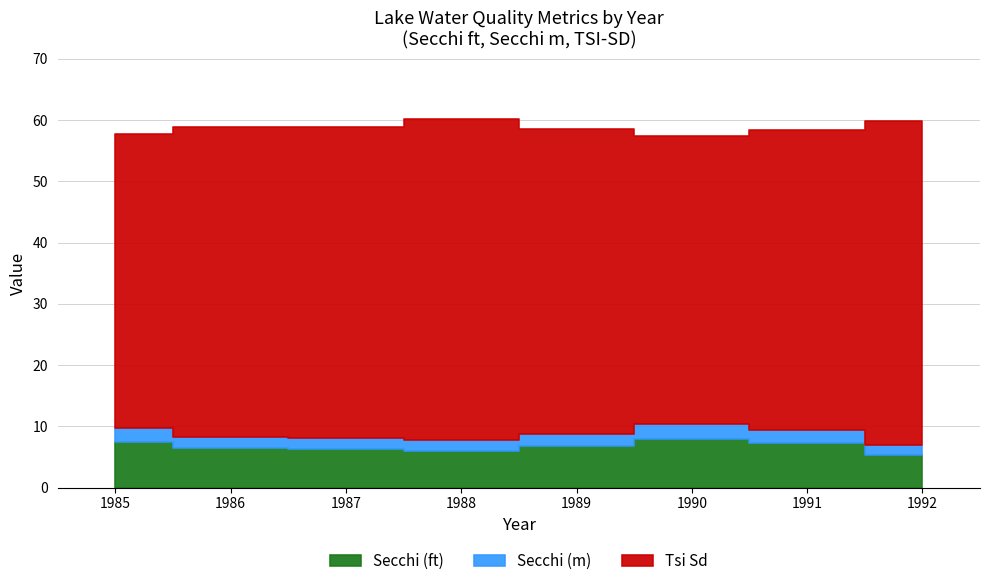

Reading left to right, list all the values displayed in this chart.

Secchi (ft): 7.5	6.4	6.2	6.0	6.8	8.0	7.2	5.3
Secchi (m): 2.3	1.9	1.9	1.8	2.0	2.4	2.2	1.6
Tsi Sd: 48.0	50.5	50.8	52.3	49.8	47.0	49.0	53.0